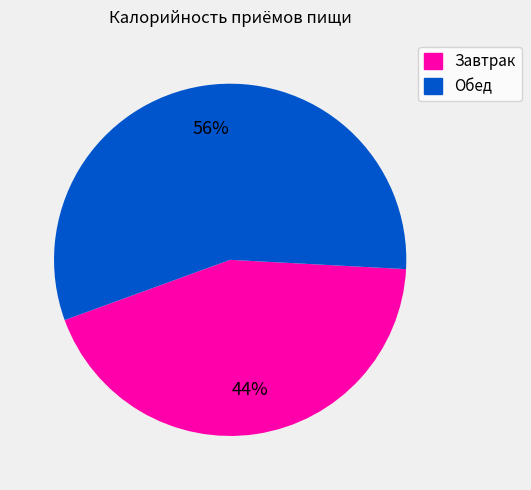

How many segments does this pie chart have?

2